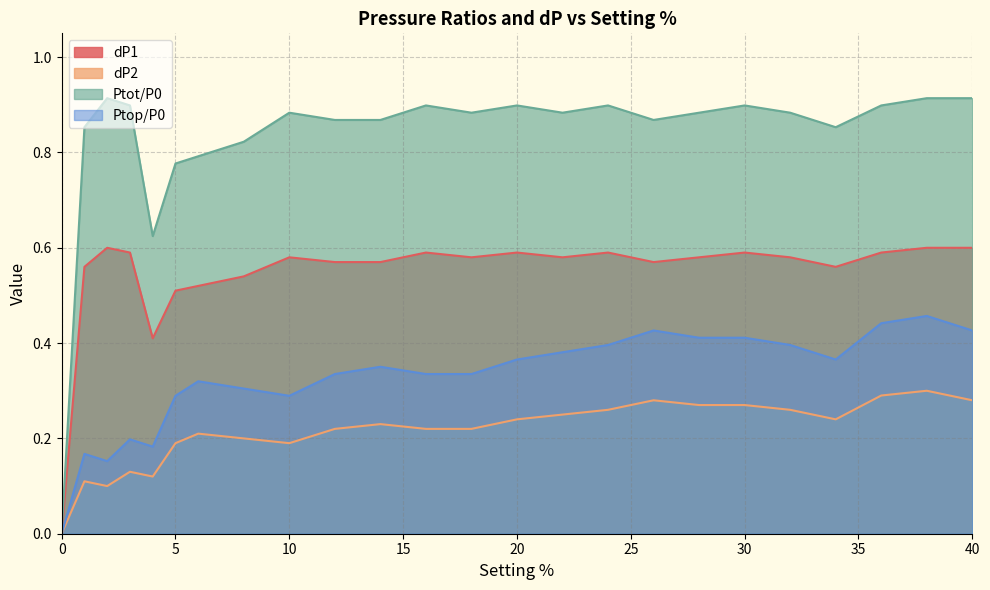

The value of Ptop/P0 at 12 is 0.3. True or false?

True